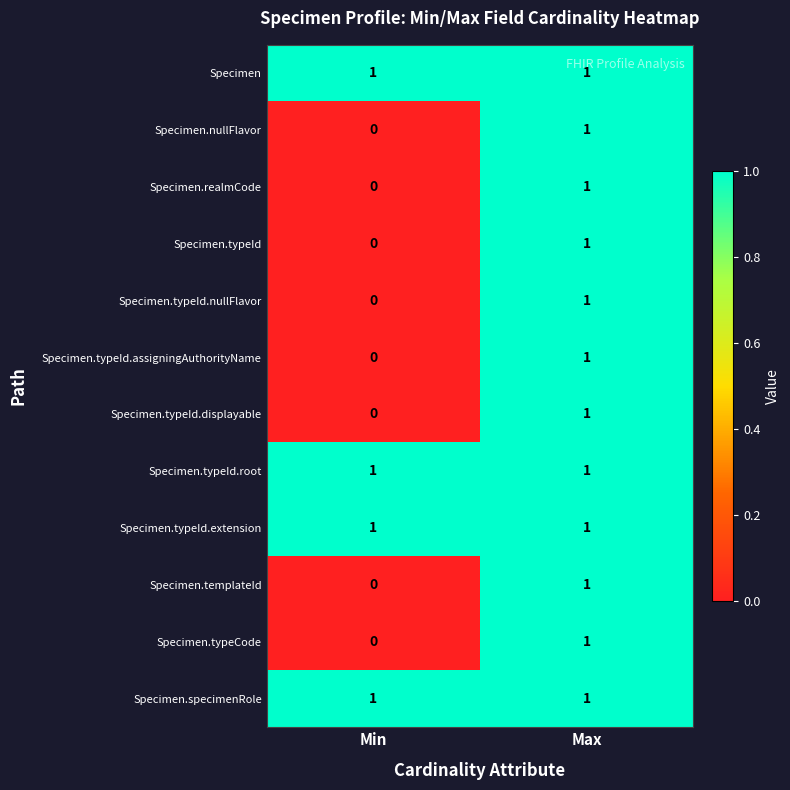

At which label does Specimen.typeId.nullFlavor reach its peak?

Max